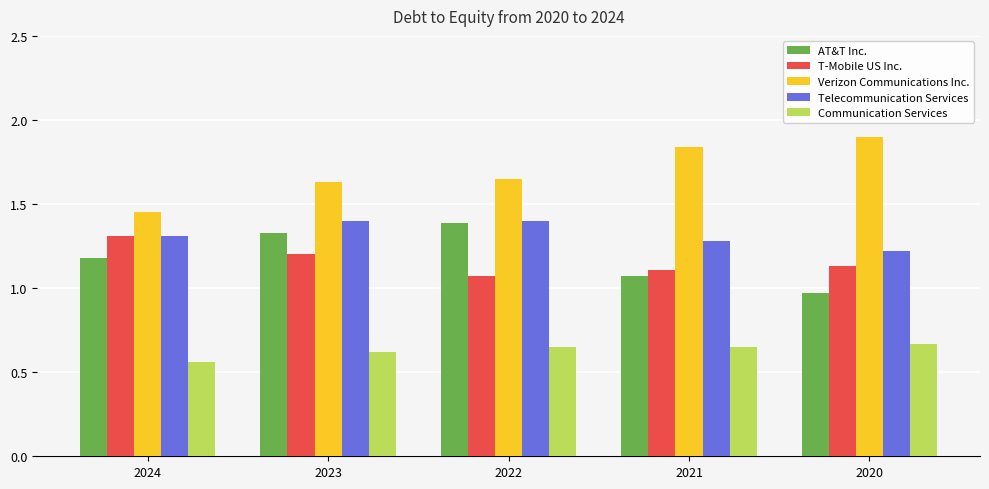

How many bars are there in each group?

5